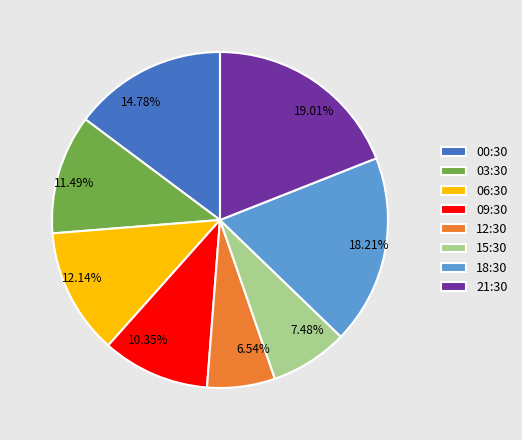

What portion of the pie excludes 15:30?

92.5%